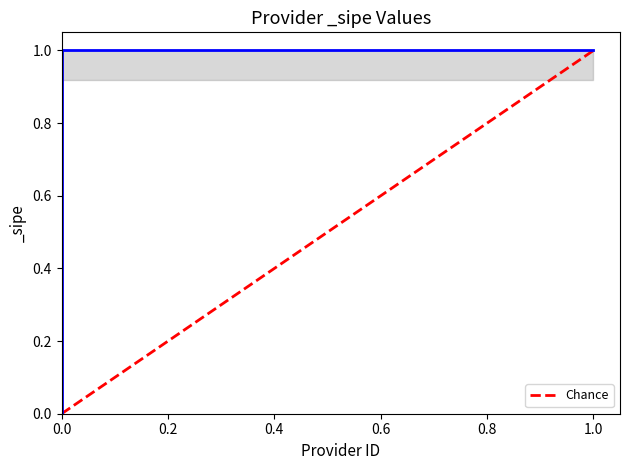

What is the difference between the values at 0.0 and 1.0?

1